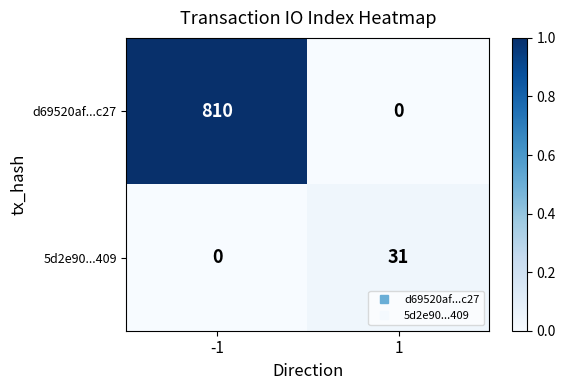

What is the greatest value displayed?

810